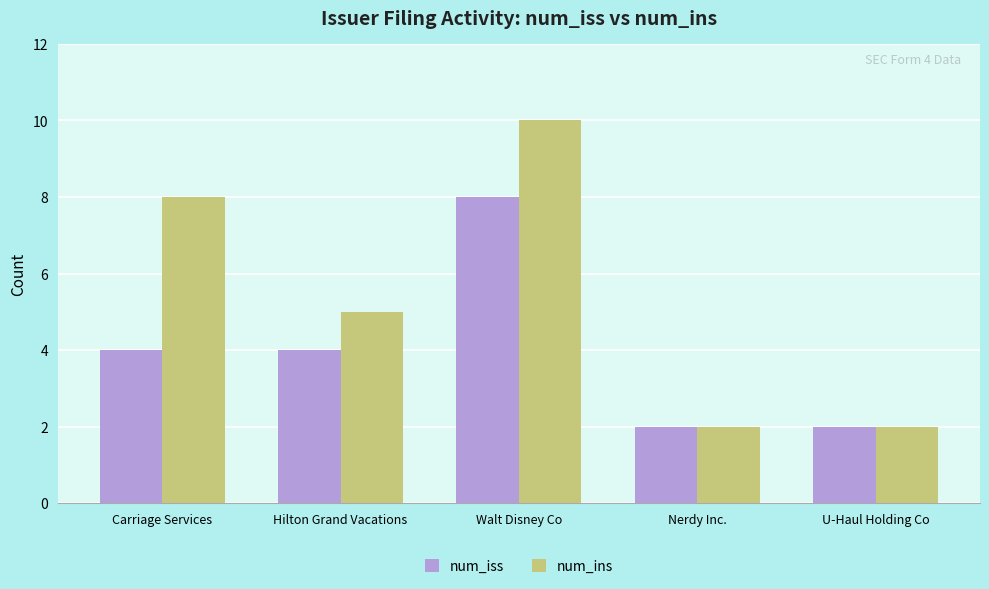

Is the value of num_ins at Carriage Services greater than the value of num_iss at Nerdy Inc.?

Yes